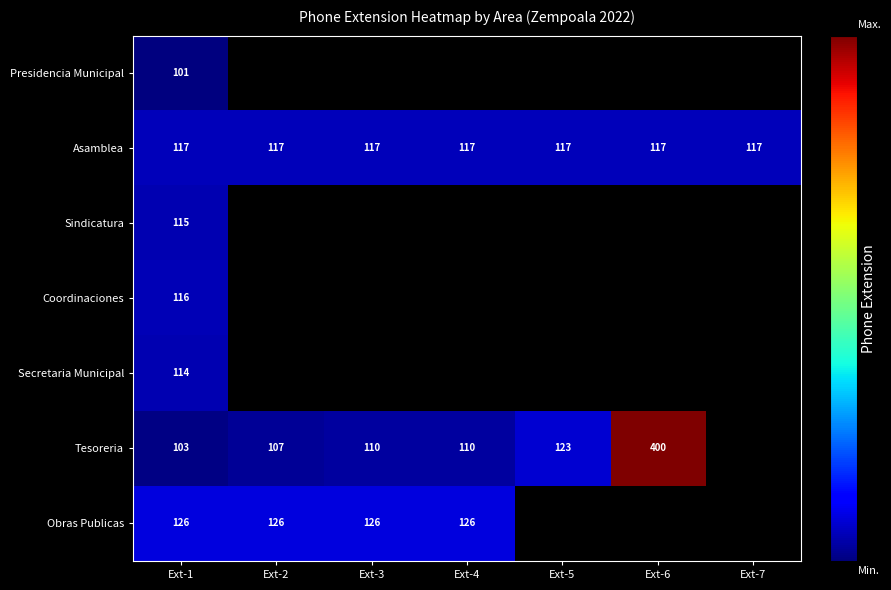

The value of Tesoreria at Ext-5 is 123. True or false?

True